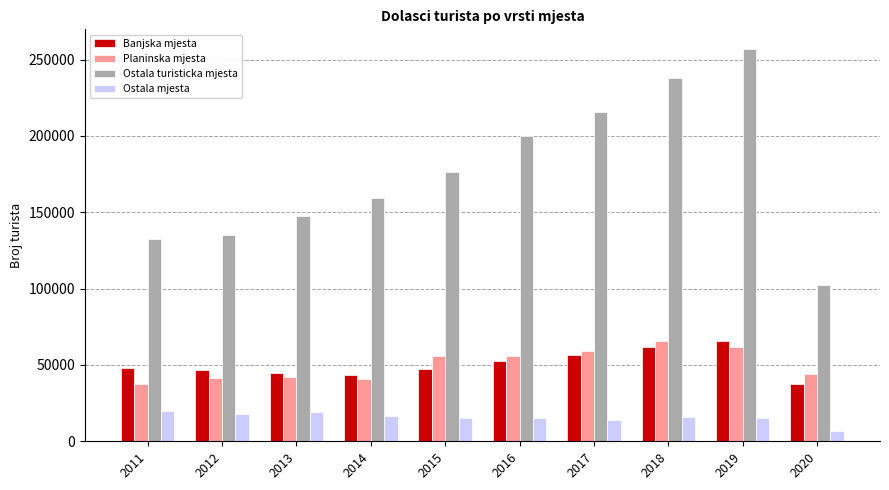

What is the difference between the maximum and second lowest values in the Ostala turisticka mjesta series?

124220